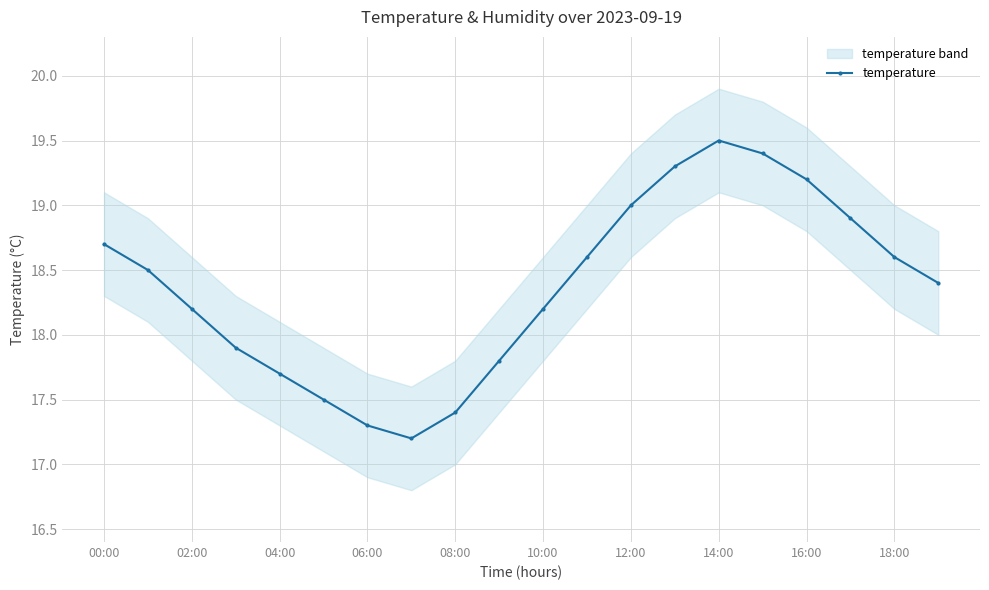

The temperature series shows 25.8 at 06:00. True or false?

False